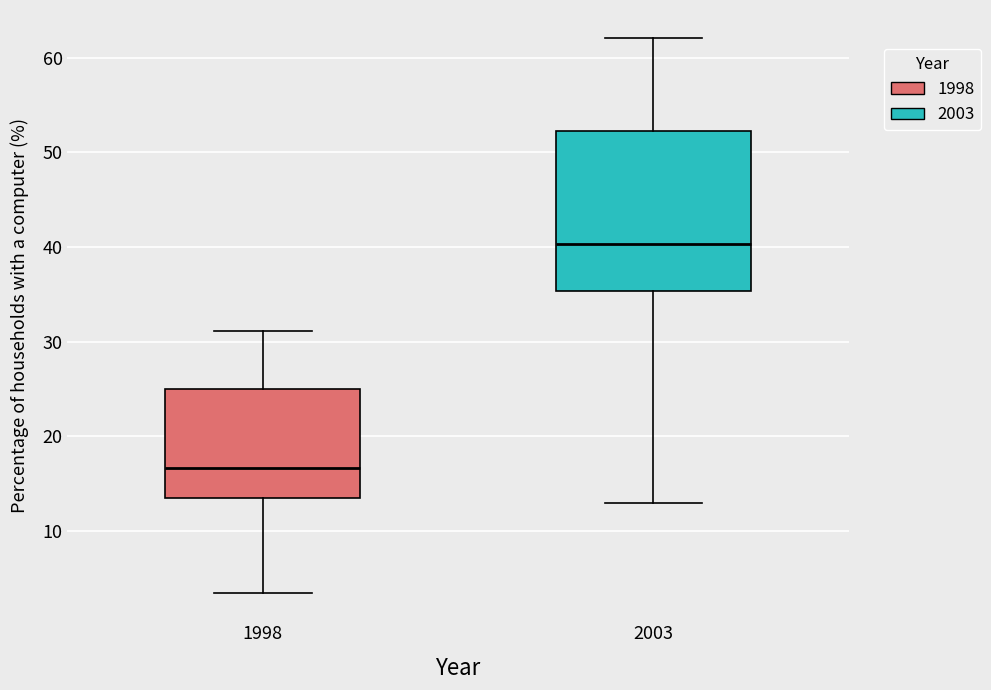

Which box's median line is the lowest?

1998